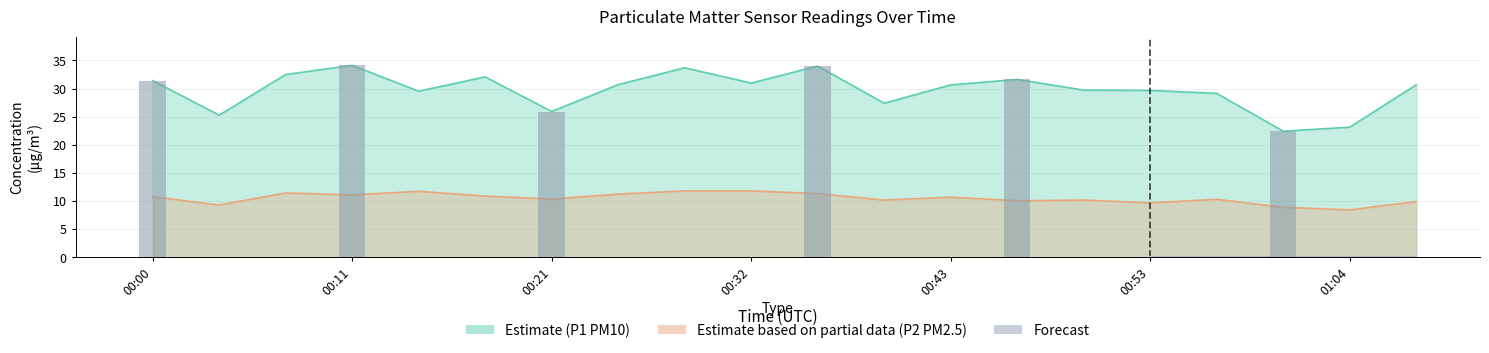

Which series changed the most between 00:14 and 00:25?

P1